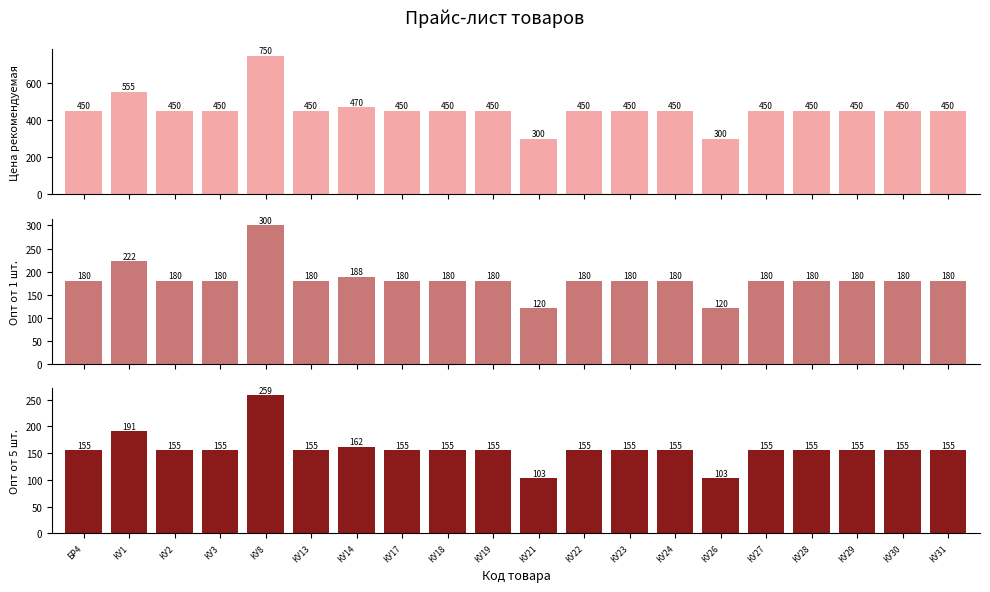

Reading right to left, list all the values displayed in this chart.

Цена рекомендуемая: 450.0	450.0	450.0	450.0	450.0	300.0	450.0	450.0	450.0	300.0	450.0	450.0	450.0	470.0	450.0	750.0	450.0	450.0	555.0	450.0
Опт от 1 шт.: 180.0	180.0	180.0	180.0	180.0	120.0	180.0	180.0	180.0	120.0	180.0	180.0	180.0	188.0	180.0	300.0	180.0	180.0	222.0	180.0
Опт от 5 шт.: 155.2	155.2	155.2	155.2	155.2	103.5	155.2	155.2	155.2	103.5	155.2	155.2	155.2	162.1	155.2	258.6	155.2	155.2	191.4	155.2